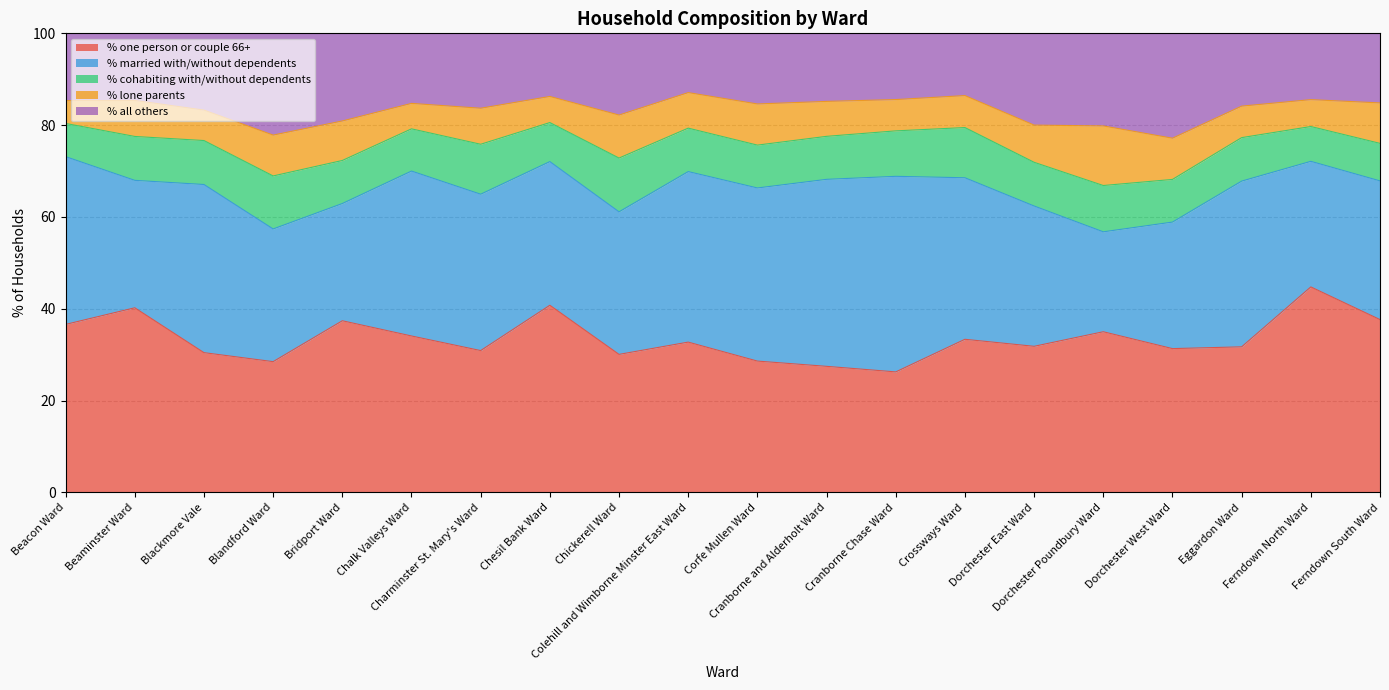

What is the difference between the maximum and minimum values in the % all others series?

9.9